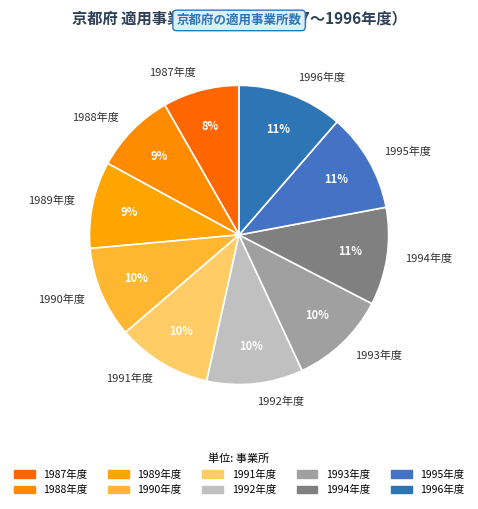

To the nearest percent, what is the average slice percentage?

10%